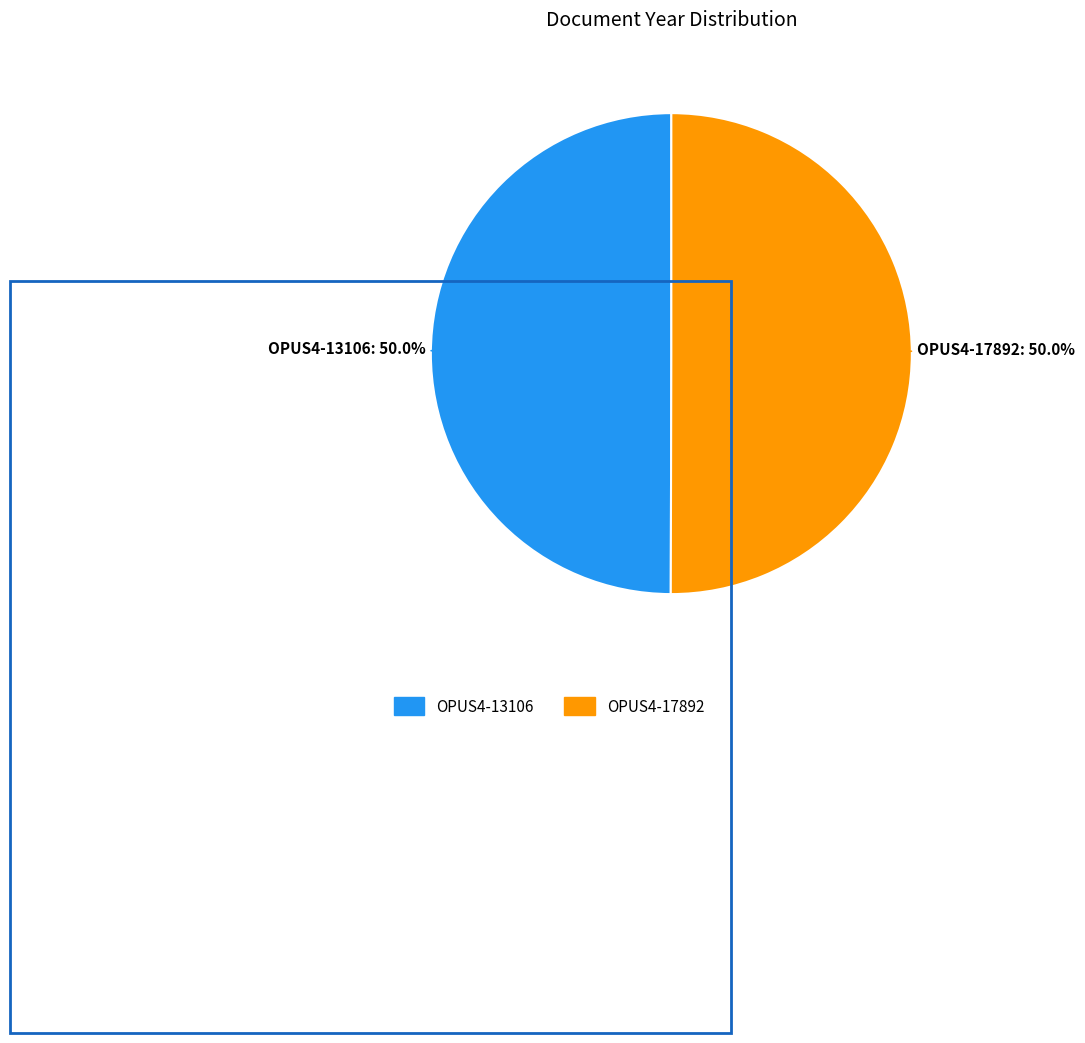

Combined, what portion of the pie is OPUS4-17892 and OPUS4-13106?

100.0%